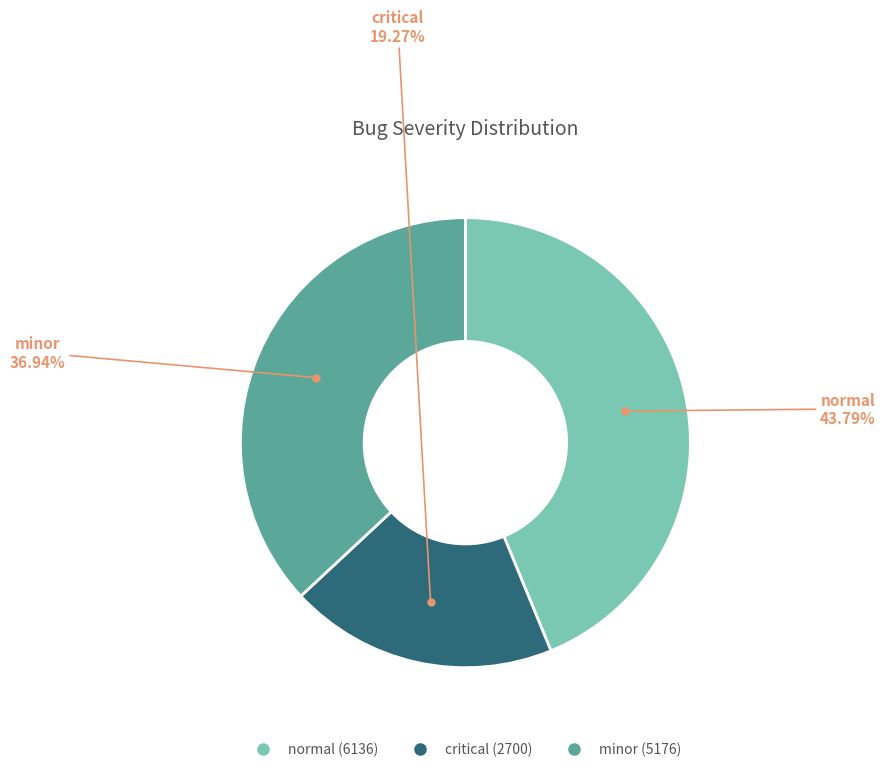

To the nearest percent, what is the difference between the largest and smallest slice percentages?

25%